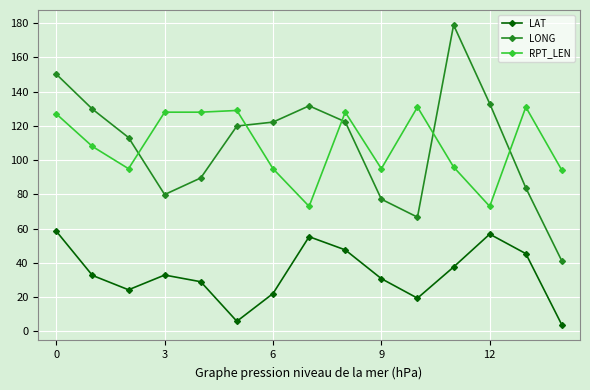

Which series has the largest range (max minus min)?

LONG